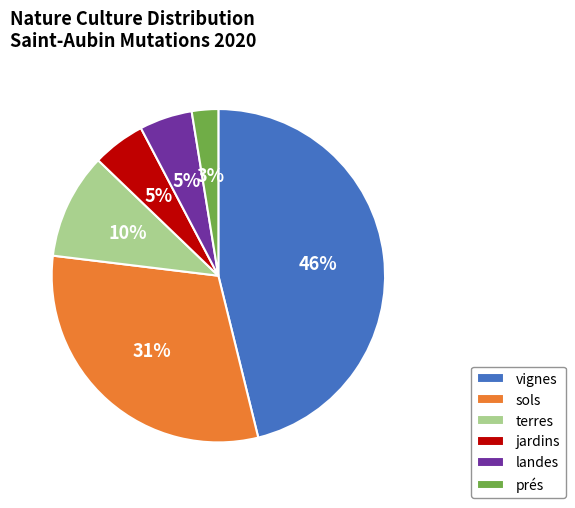

Combined, do vignes and prés account for over 50%?

No